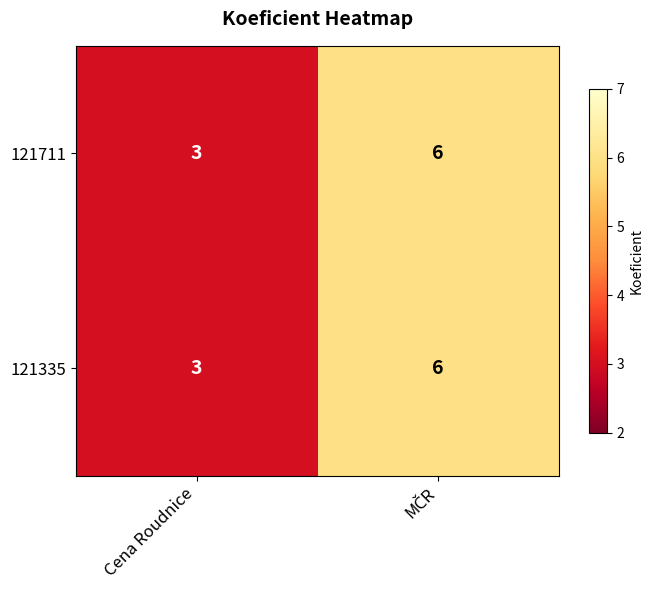

Reading left to right, extract all data points from this chart.

121711: 3	6
121335: 3	6